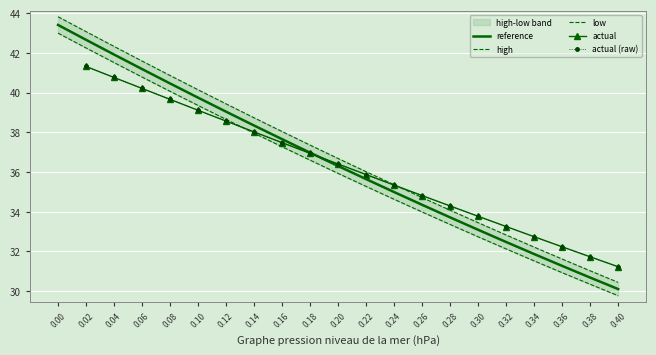

Which label corresponds to the smallest value in the chart?

0.40